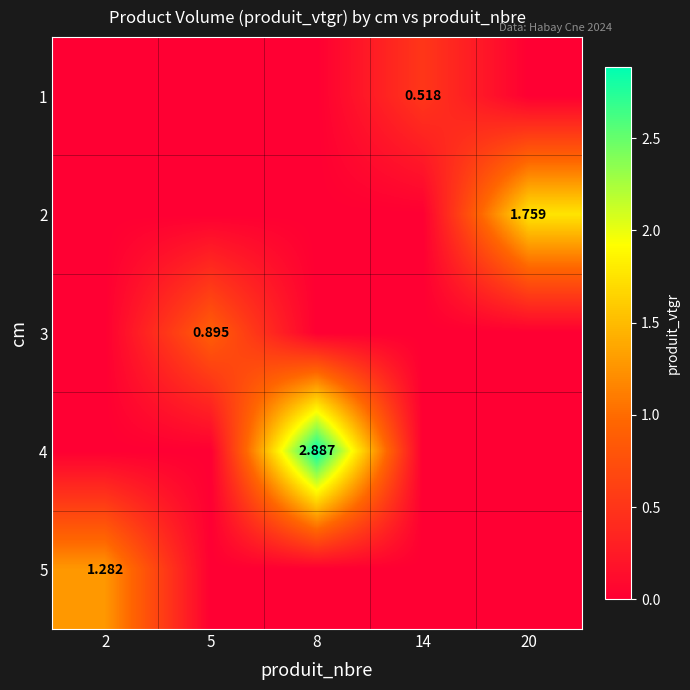

Is it true that 4 equals 1.0 at 8?

False